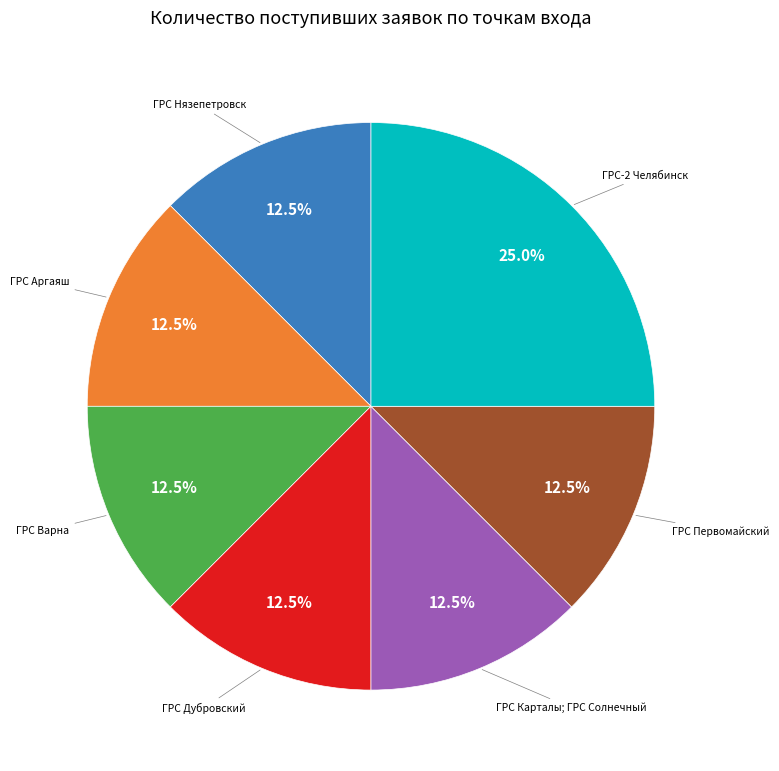

Is there any slice that represents more than half of the pie?

No